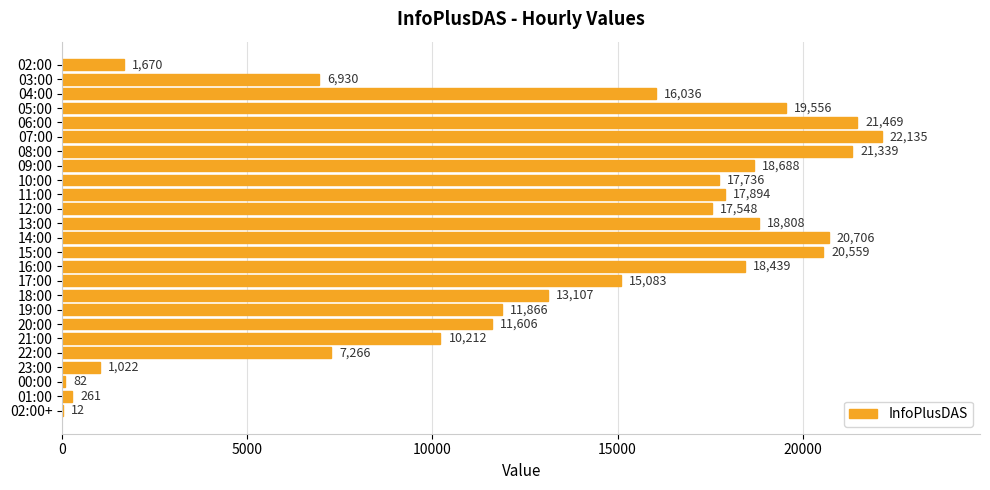

Does the chart contain stacked bars?

No